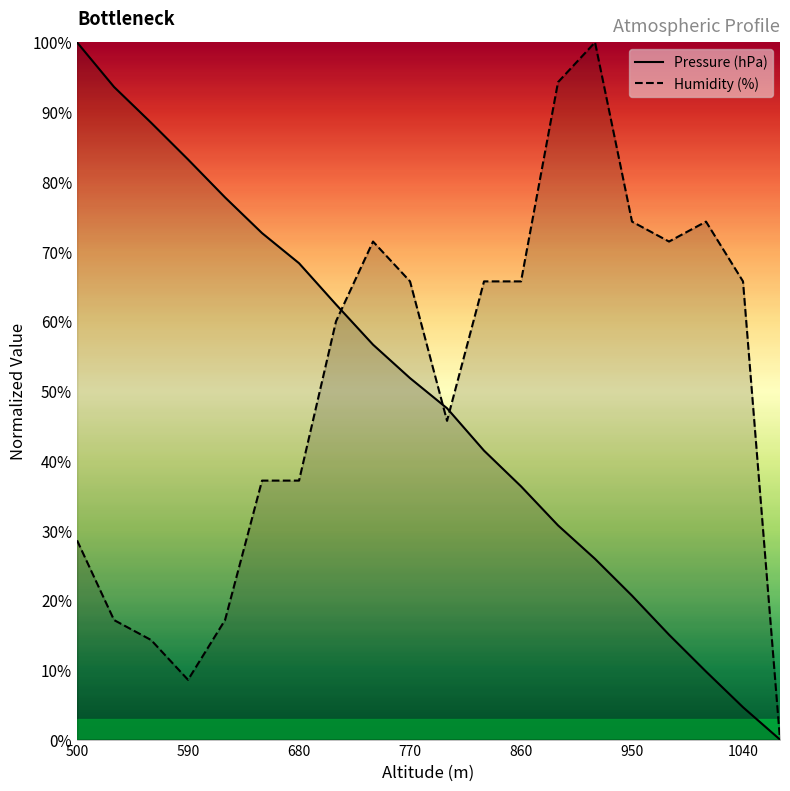

At 950, list the series in order from smallest to largest.

Pressure (hPa), Humidity (%)